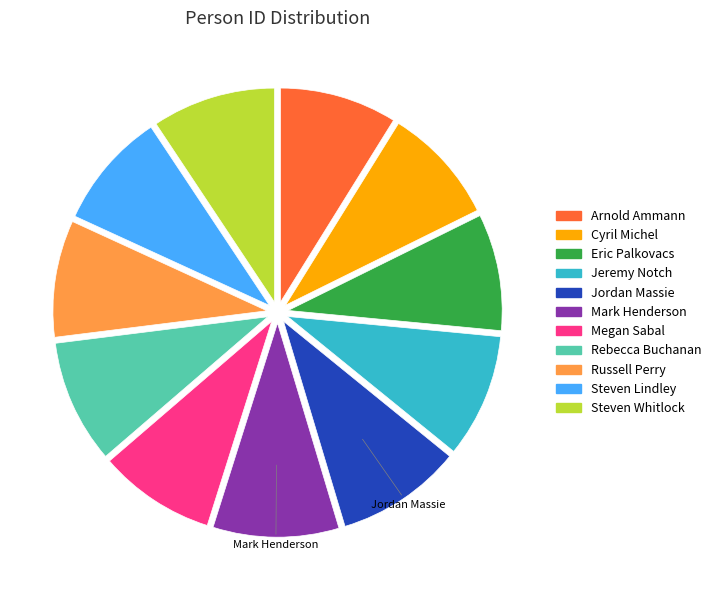

Is there any slice that represents more than half of the pie?

No